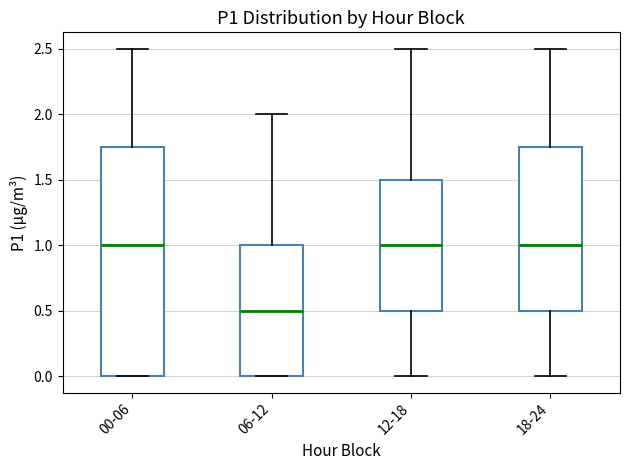

Comparing the boxes themselves (not the whiskers), which one is the tallest?

00-06